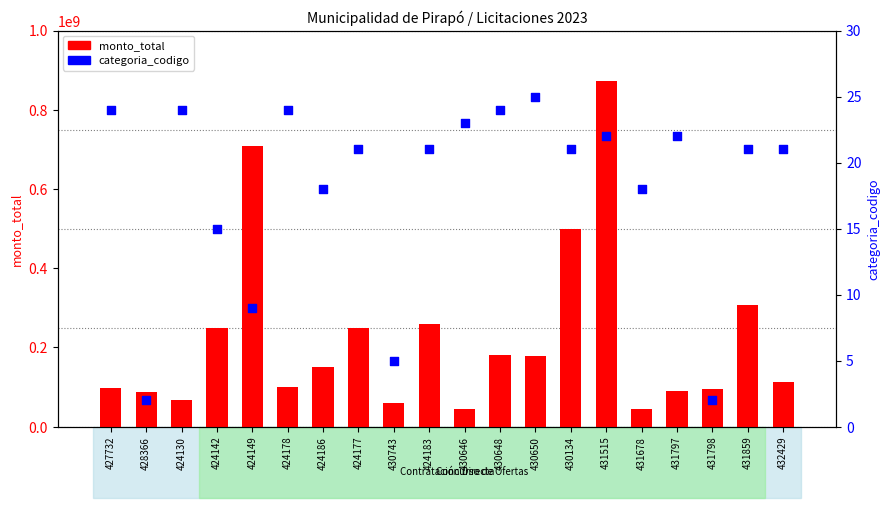

What are all the series names shown in the legend?

monto_total, categoria_codigo